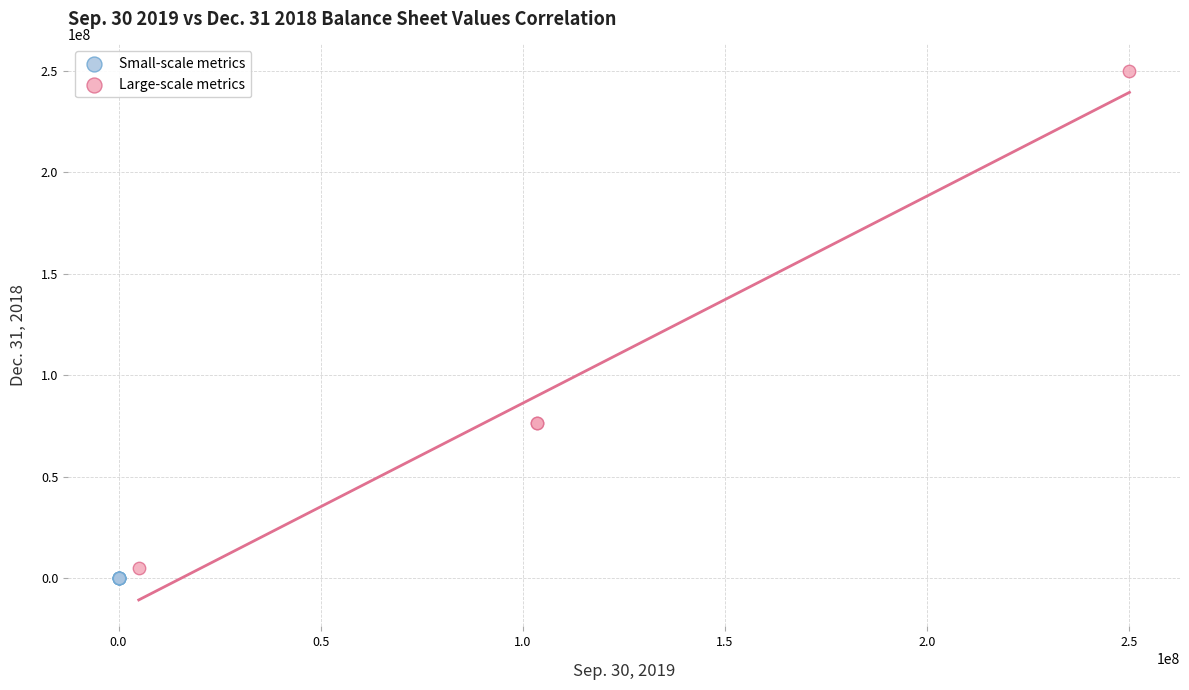

Which series has the largest Y range (max minus min)?

Large-scale metrics